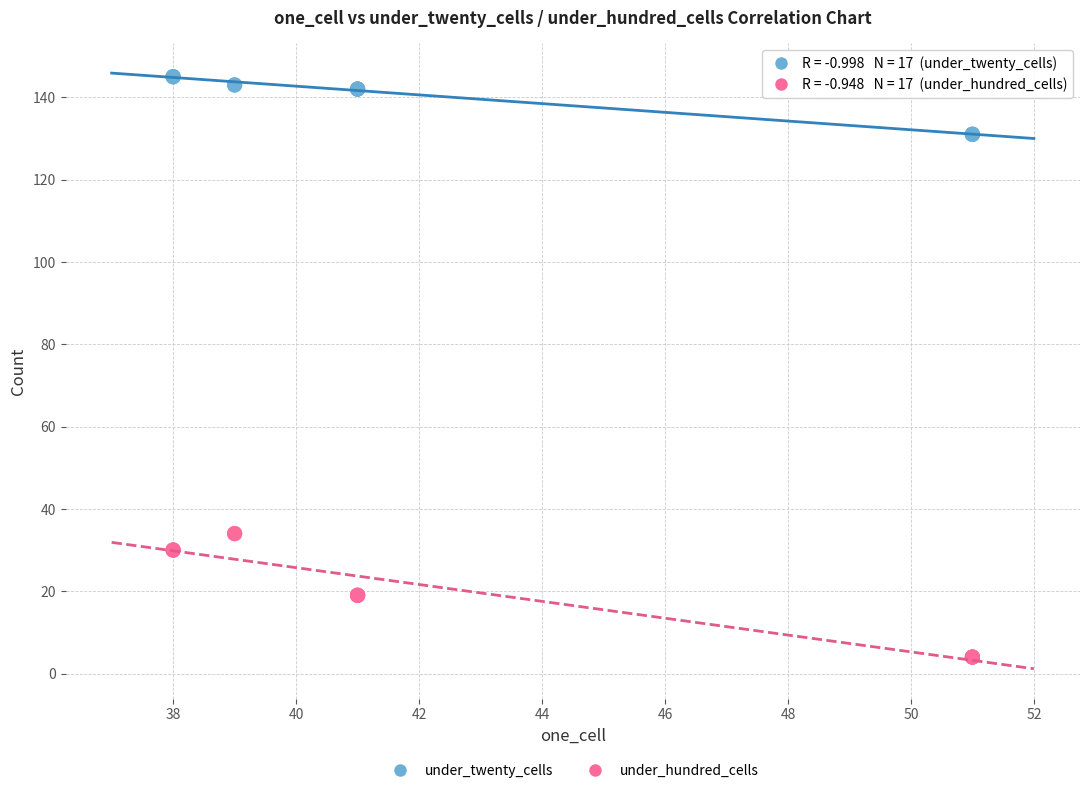

Which series reaches the minimum Y coordinate?

under_hundred_cells